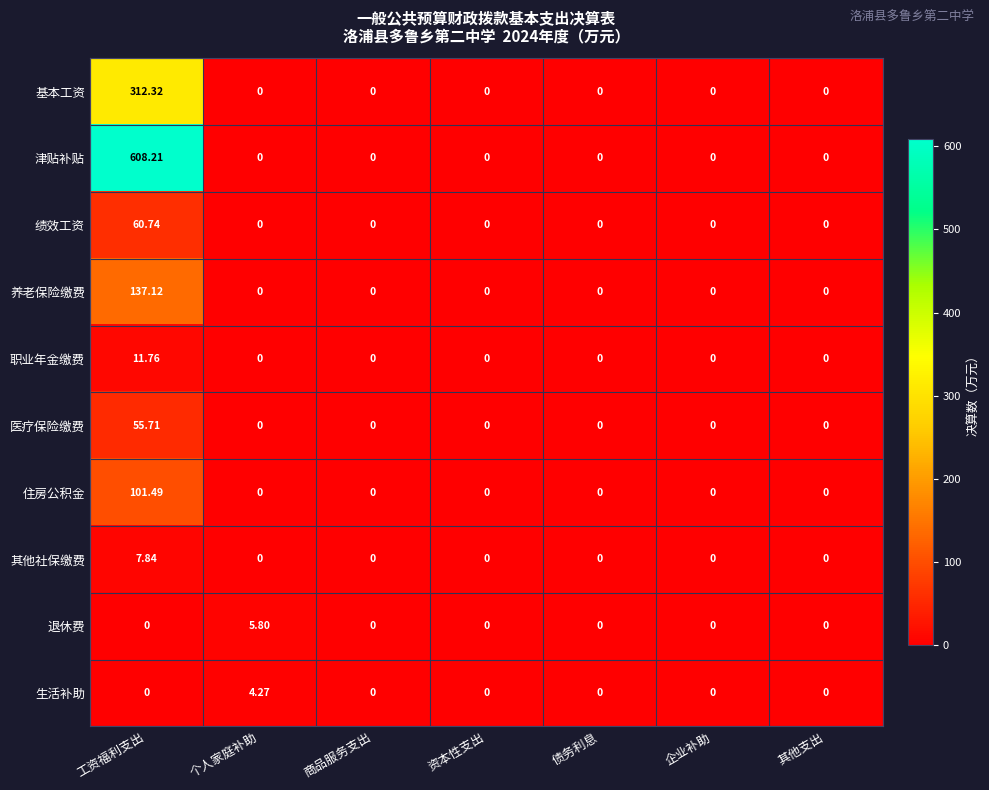

At which category is the sum across all series the highest?

工资福利支出